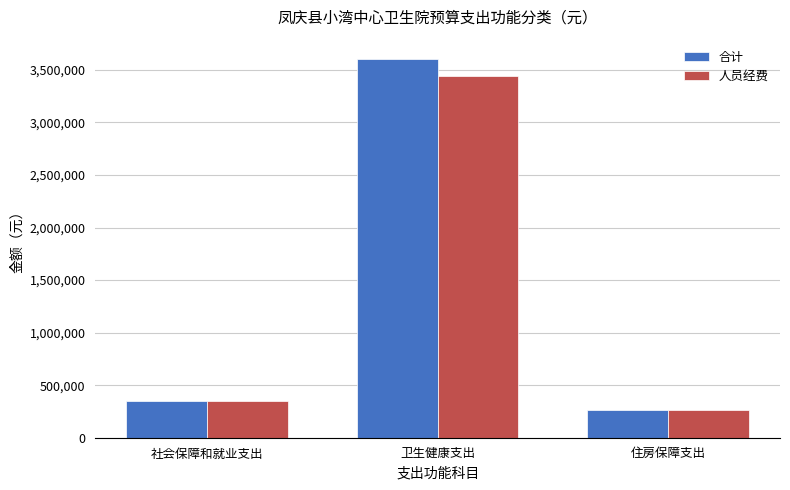

What is the difference between the maximum and minimum values in the 合计 series?

3344215.0